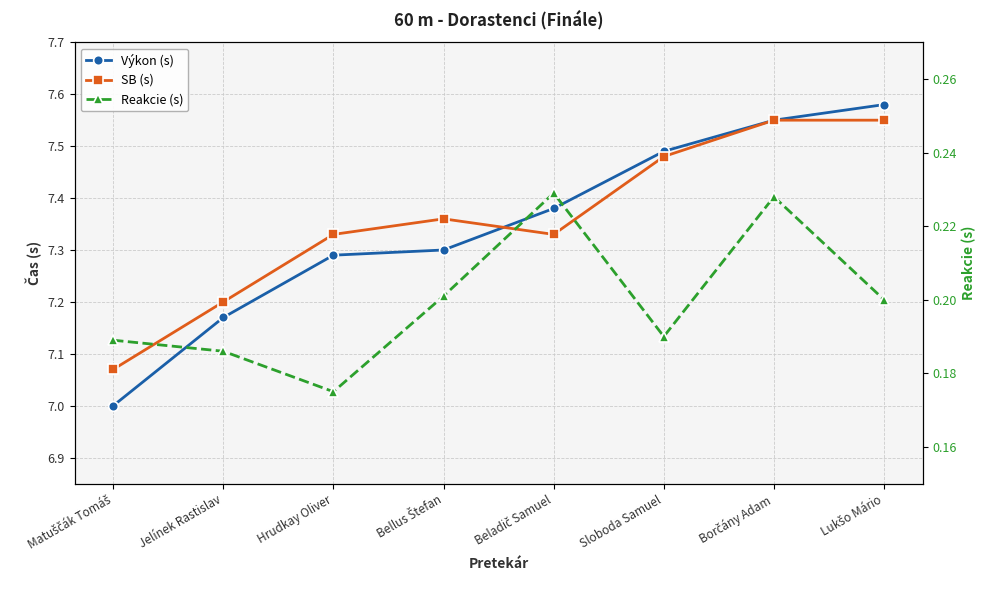

What value does the Reakcie (s) series have at Hrudkay Oliver?

0.2